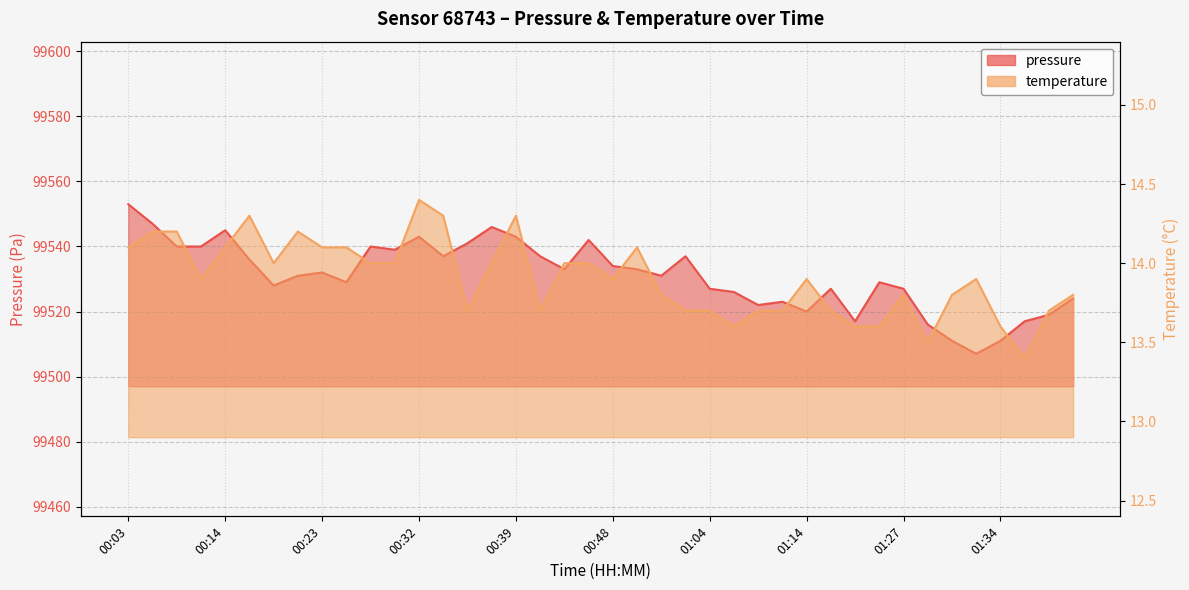

In pressure, how many points are higher than both neighbors (excluding endpoints)?

10